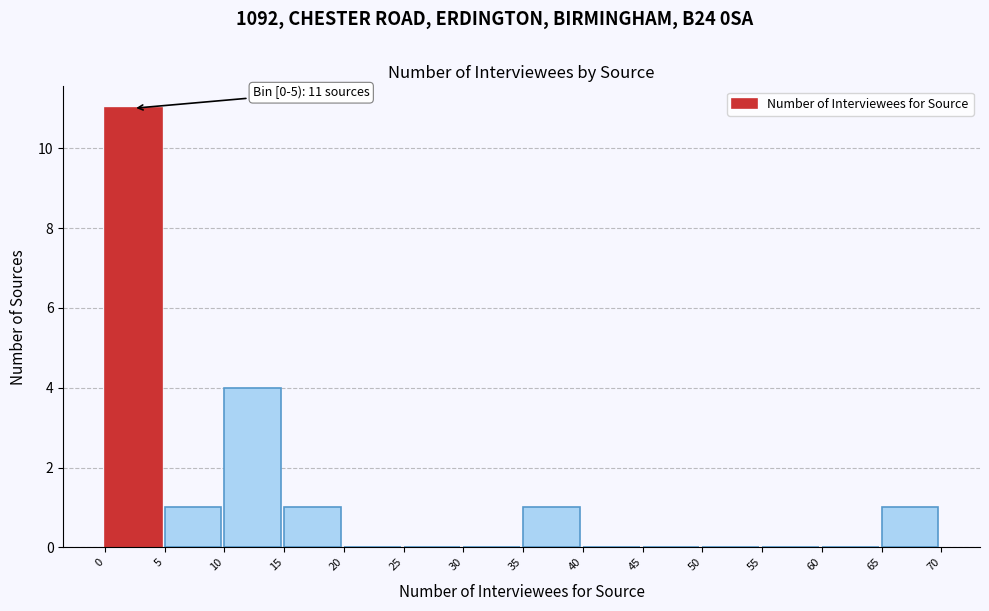

Over which range of the x-axis is the bar tallest?

0 to 5